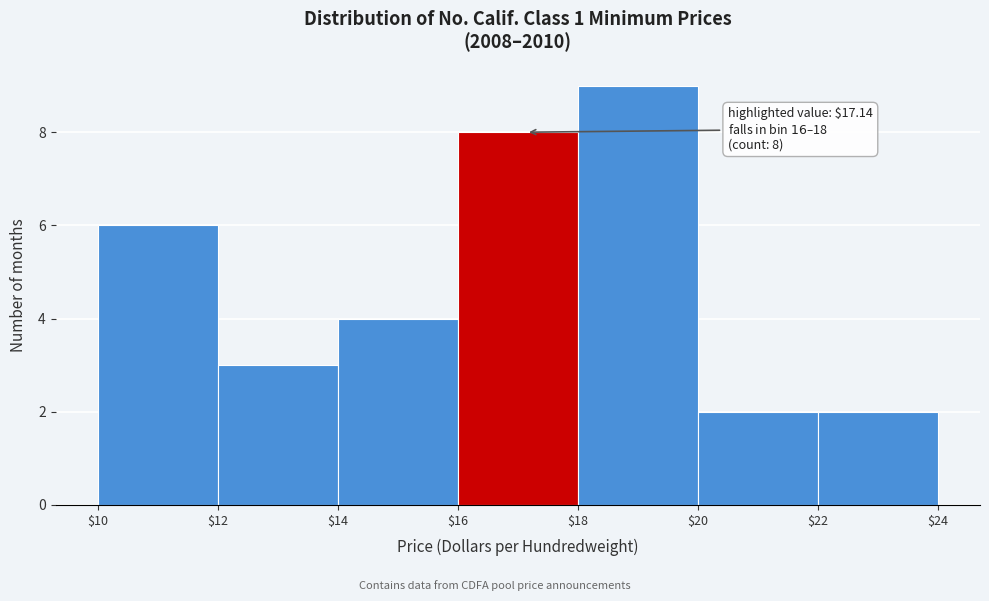

Which range on the x-axis has the tallest bar?

$18 to $20